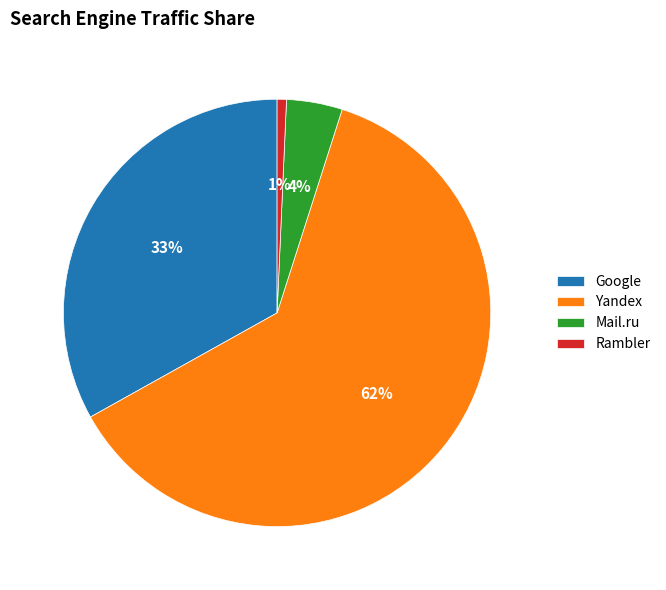

Count the number of slices in the pie.

4